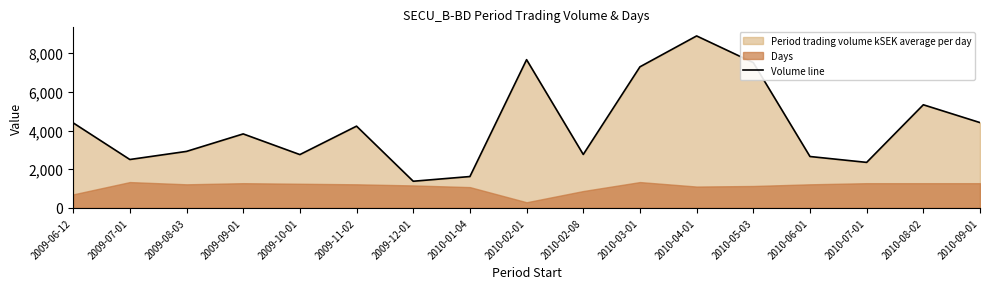

What is the sum of the values at 2009-10-01 and 2010-03-01?

10054.3